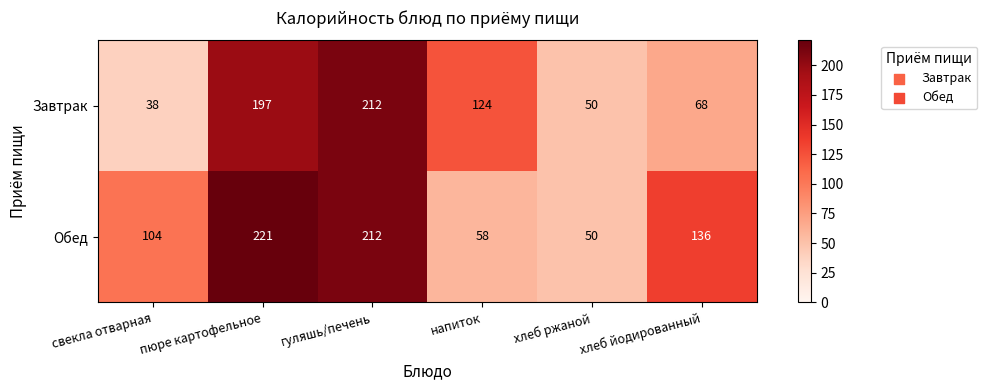

True or false: Завтрак has a value of 88 at пюре картофельное.

False